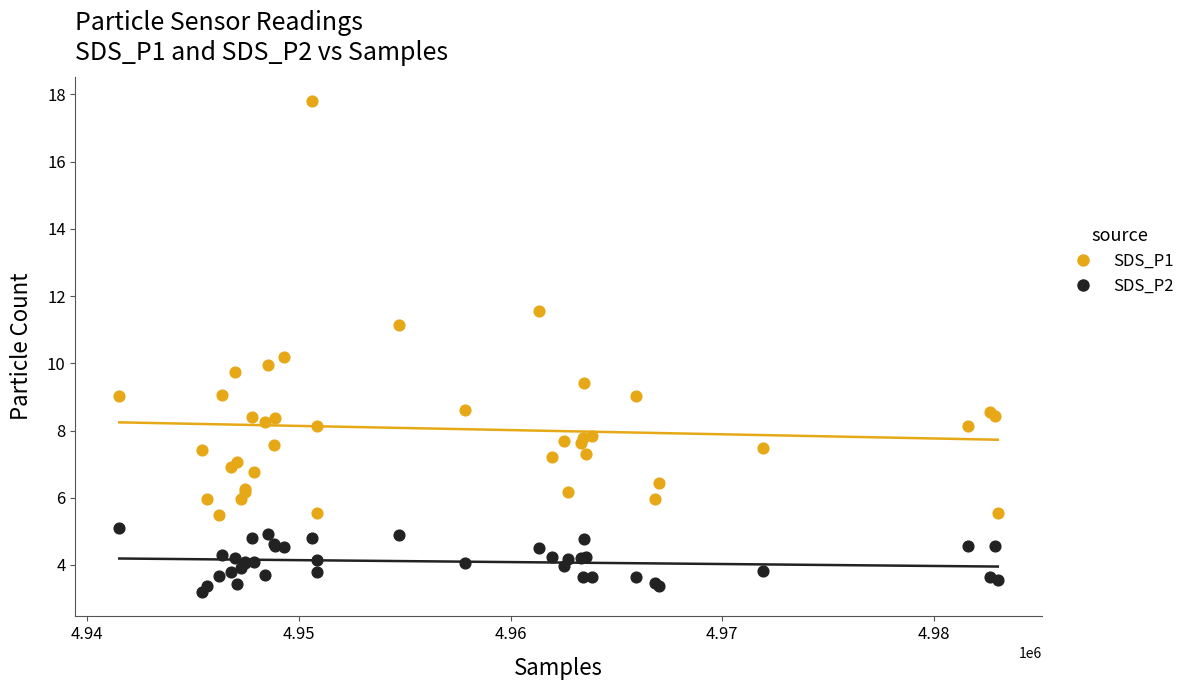

Which series contains the highest Y value?

SDS_P1